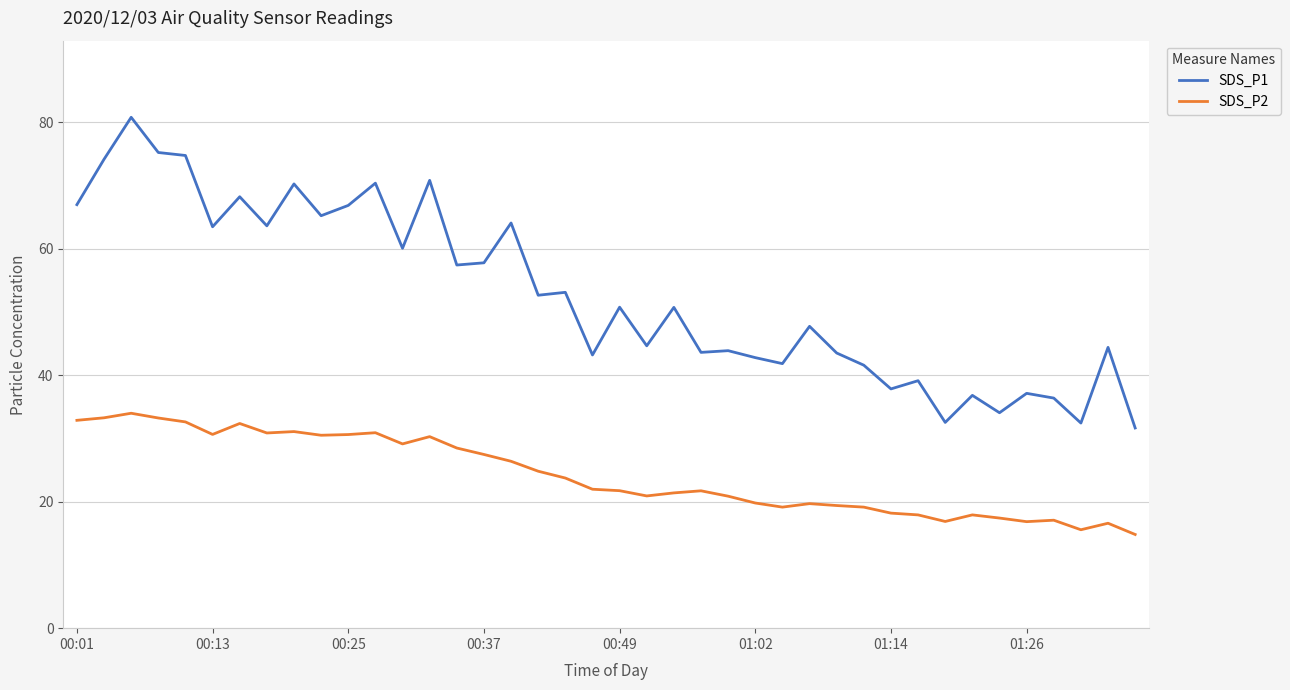

True or false: SDS_P2 and SDS_P1 intersect in this chart.

False